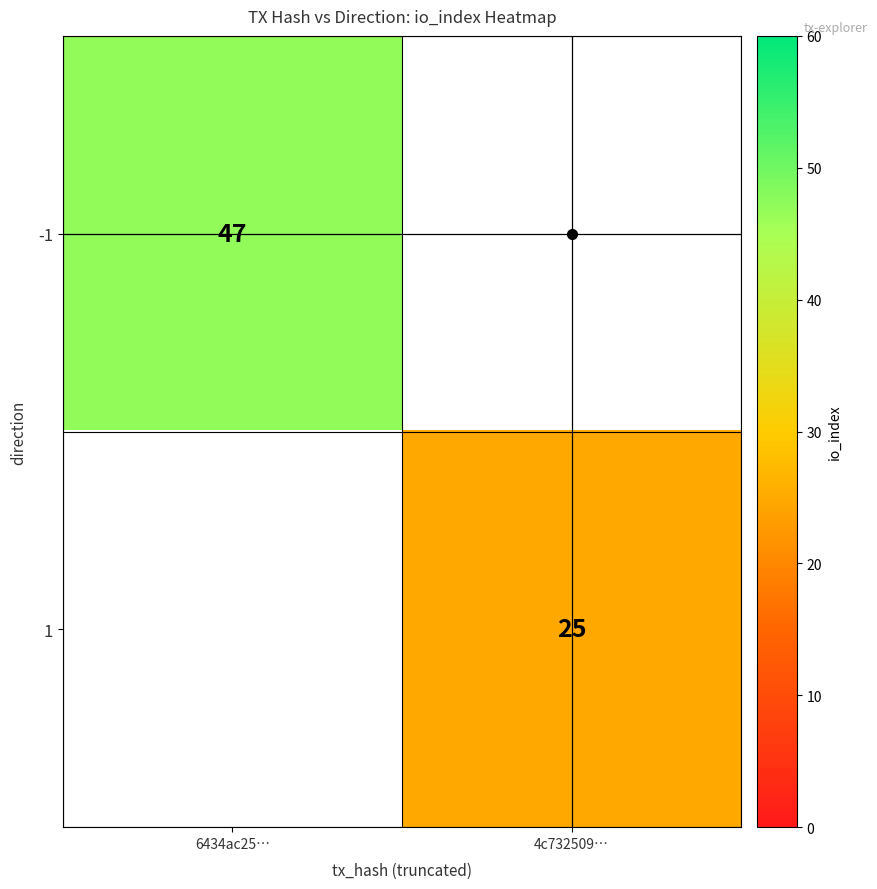

How many positive values does the -1 series have?

1